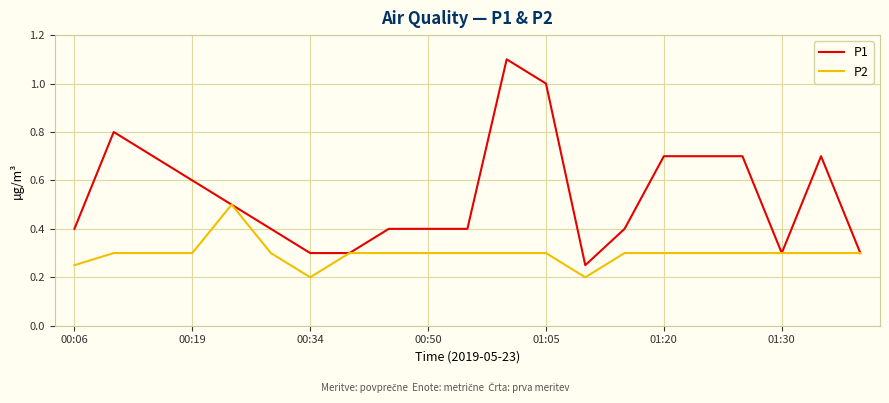

What is the maximum value shown in the chart?

1.1